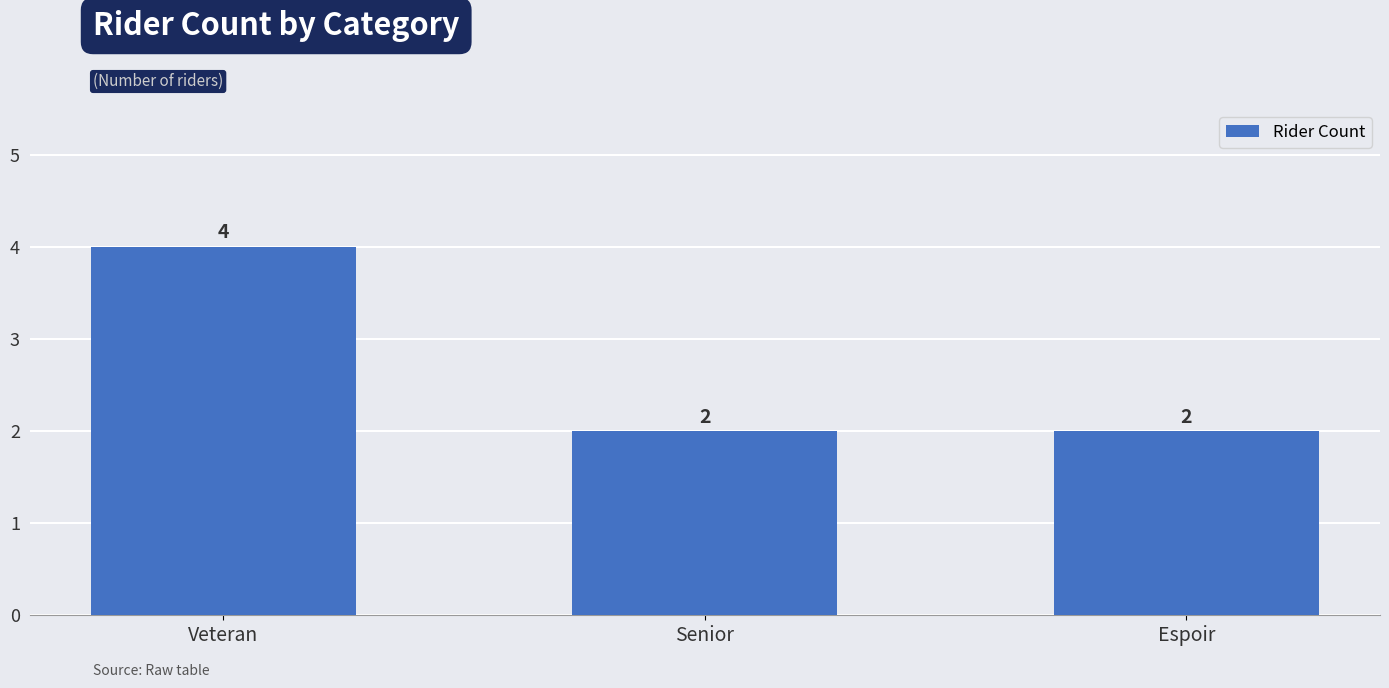

Reading left to right, transcribe all the data shown in this chart.

Veteran=4	Senior=2	Espoir=2